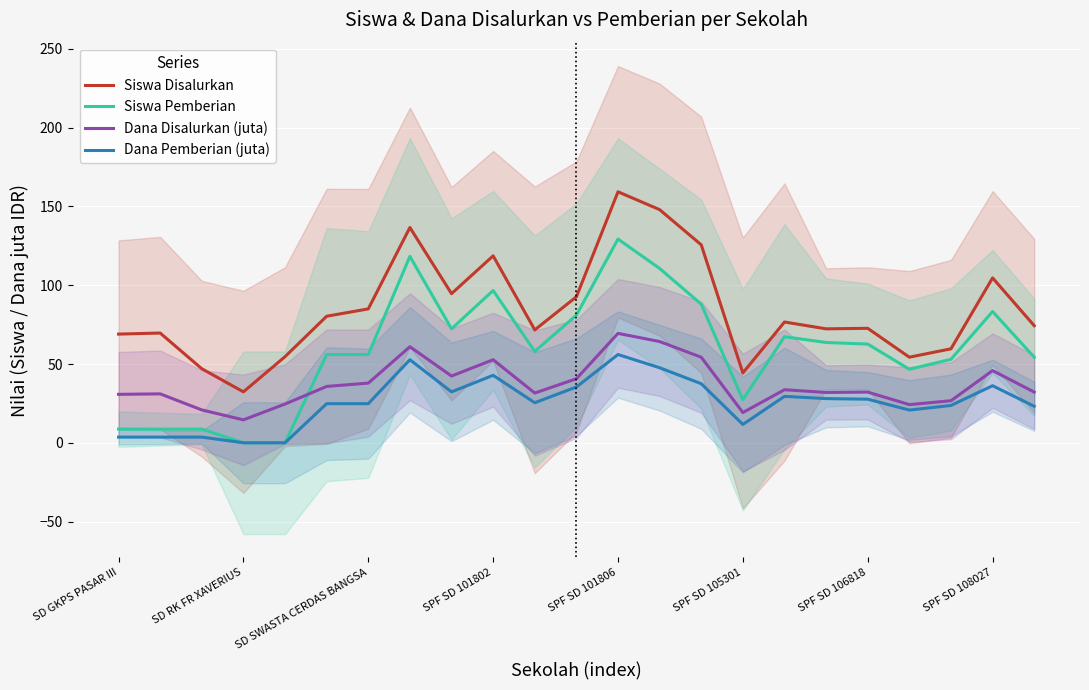

True or false: Siswa Disalurkan has a value of 103.9 at SD GKPS PASAR III.

False